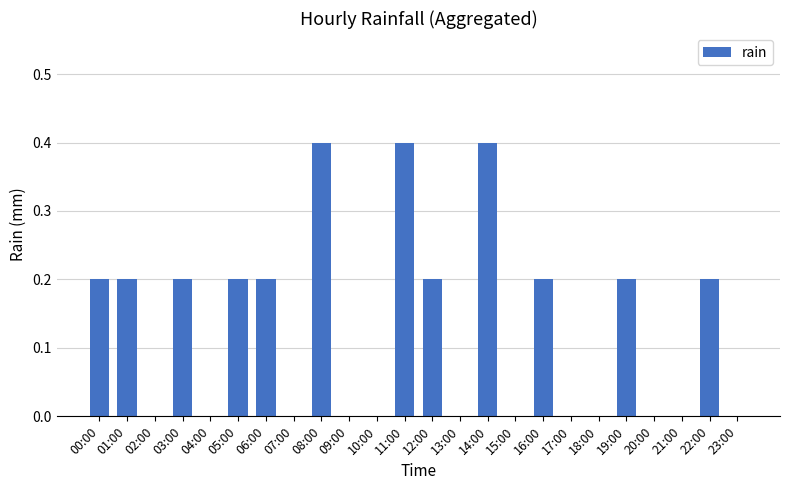

Between 12:00 and 21:00, which is larger?

12:00